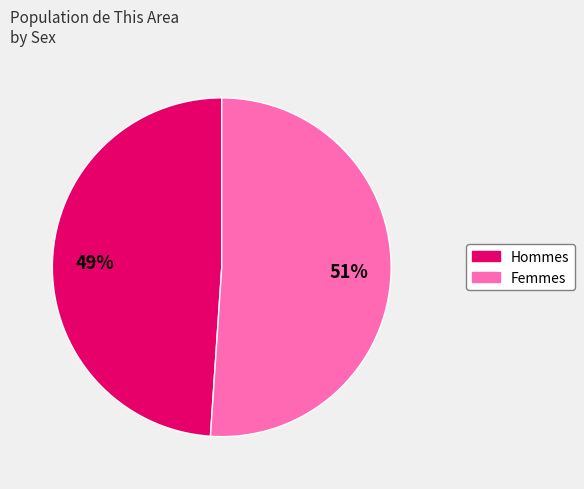

To the nearest percent, what is the average slice percentage?

50%